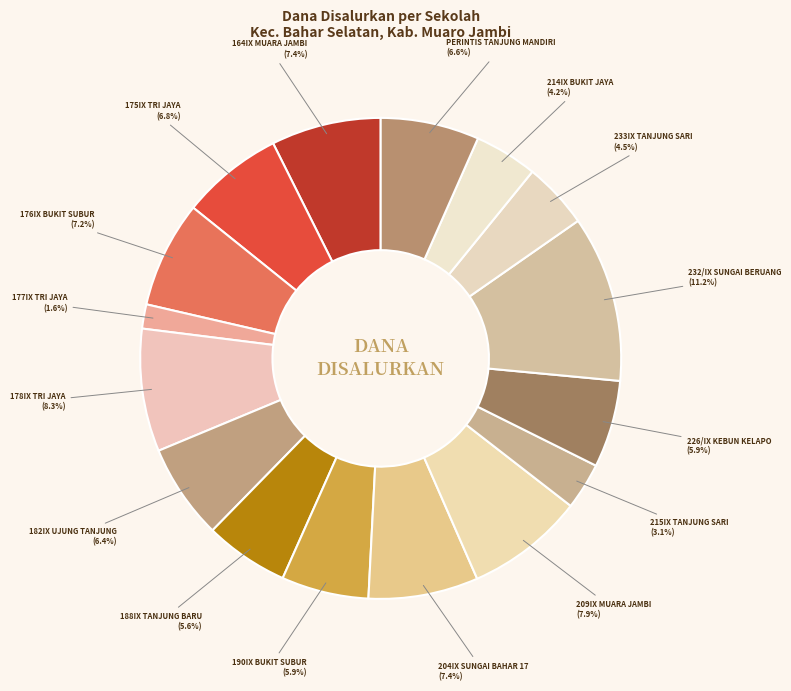

What is the ratio of the value at PERINTIS TANJUNG MANDIRI to the value at 175IX TRI JAYA?

1.0